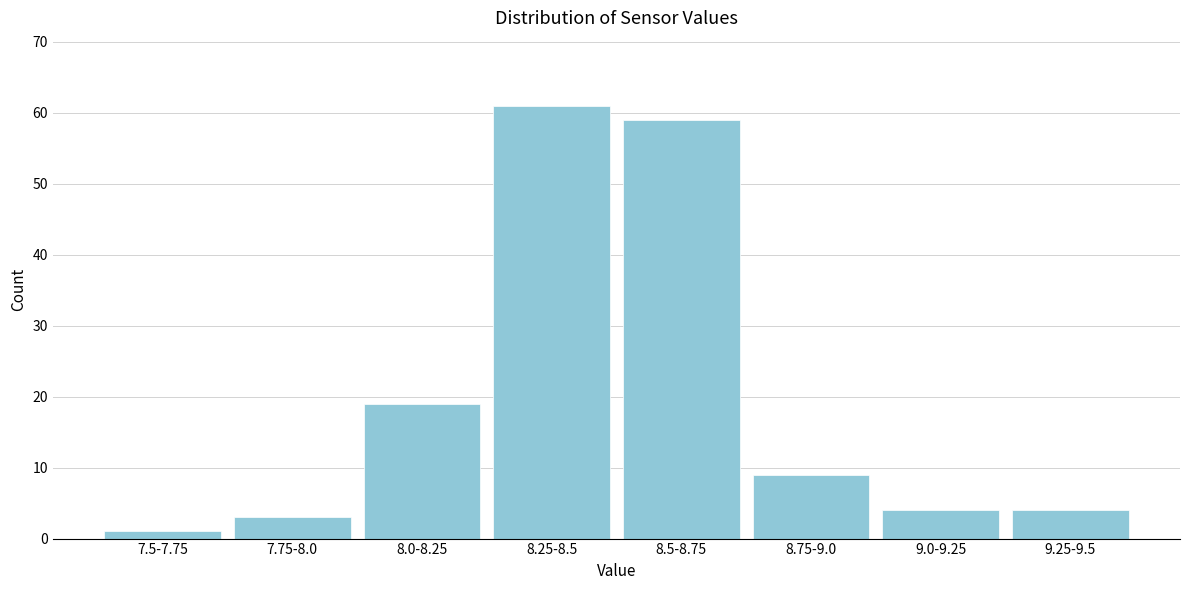

Reading left to right, transcribe all the data shown in this chart.

1	3	19	61	59	9	4	4